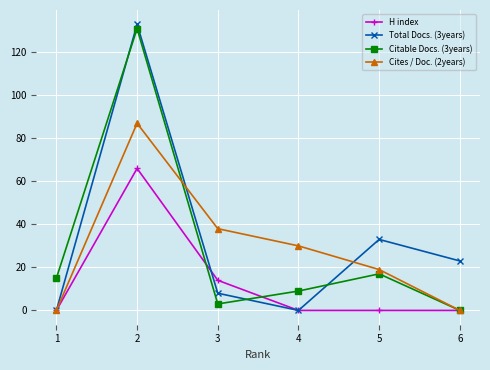

Reading left to right, what are all the values shown in this chart?

H index: 1=0	2=66	3=14	4=0	5=0	6=0
Total Docs. (3years): 1=0	2=133	3=8	4=0	5=33	6=23
Citable Docs. (3years): 1=15	2=131	3=3	4=9	5=17	6=0
Cites / Doc. (2years): 1=0	2=87	3=38	4=30	5=19	6=0